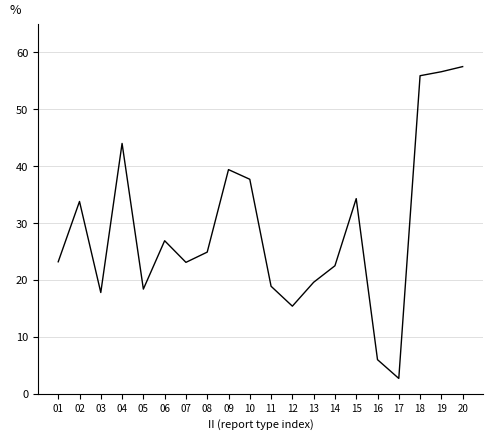

Where does the data first go above 24?

02